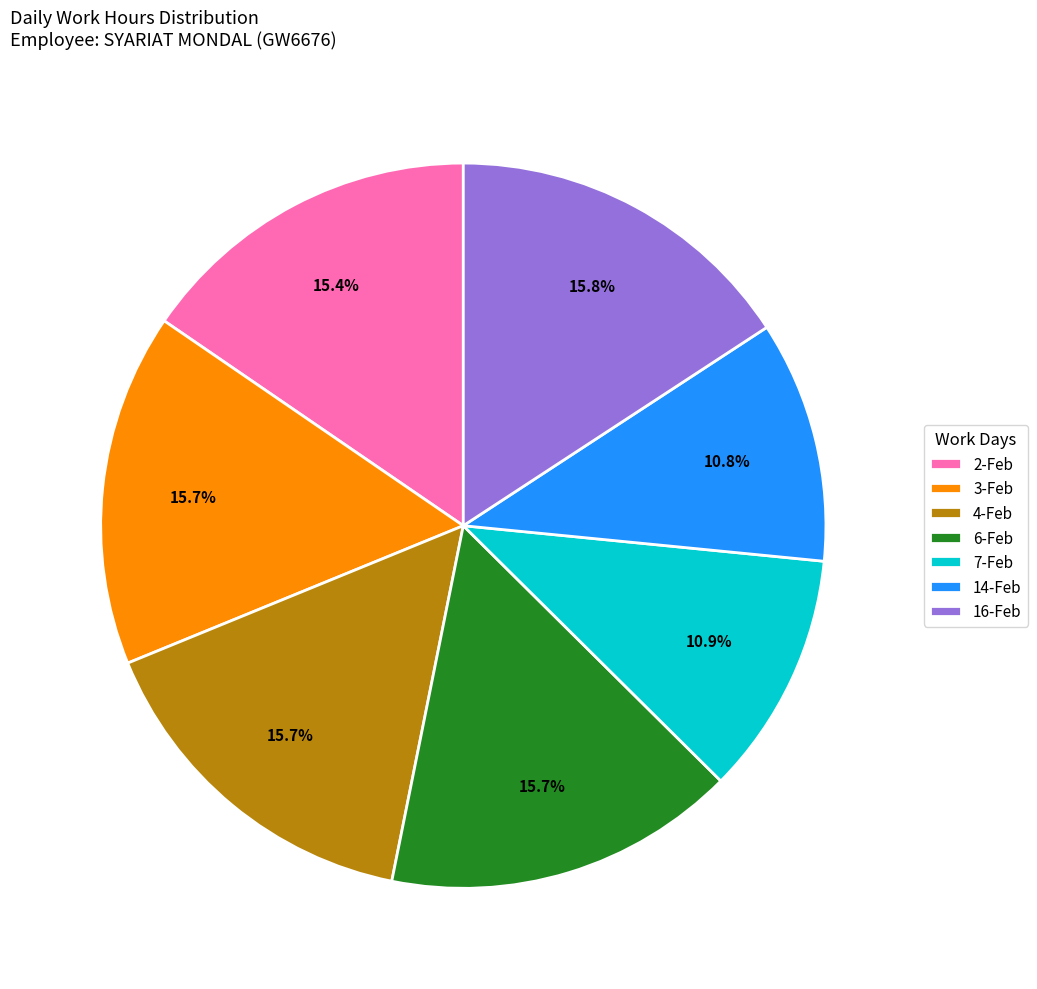

Does 4-Feb account for over 50% of the chart?

No